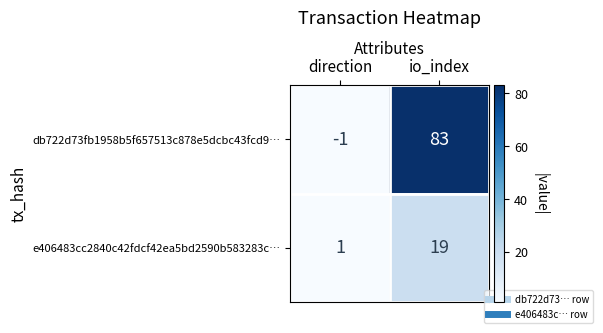

List the series in order of their overall mean, lowest first.

e406483cc2840c42fdcf42ea5bd2590b583283c…, db722d73fb1958b5f657513c878e5dcbc43fcd9…